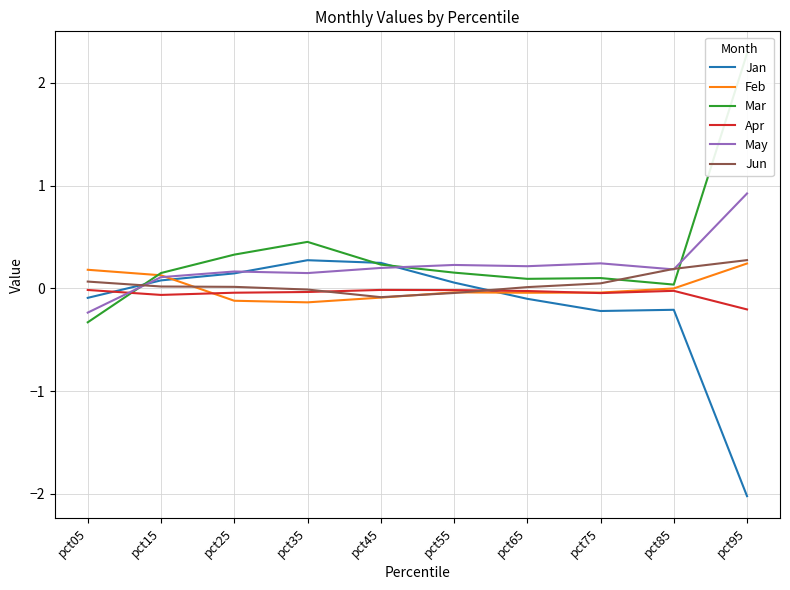

What is the average value of the Jan series?

-0.2